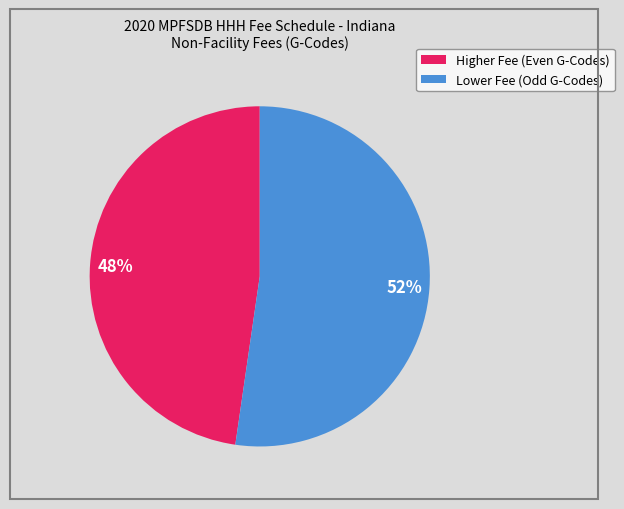

How many segments does this pie chart have?

2